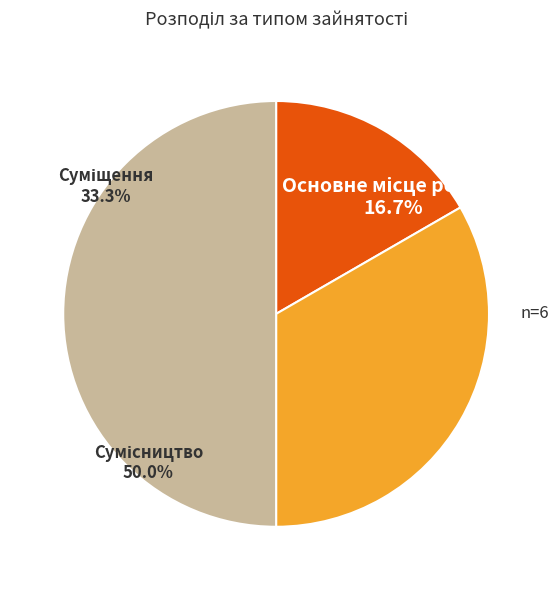

True or false: Суміщення accounts for 28% of the total.

False